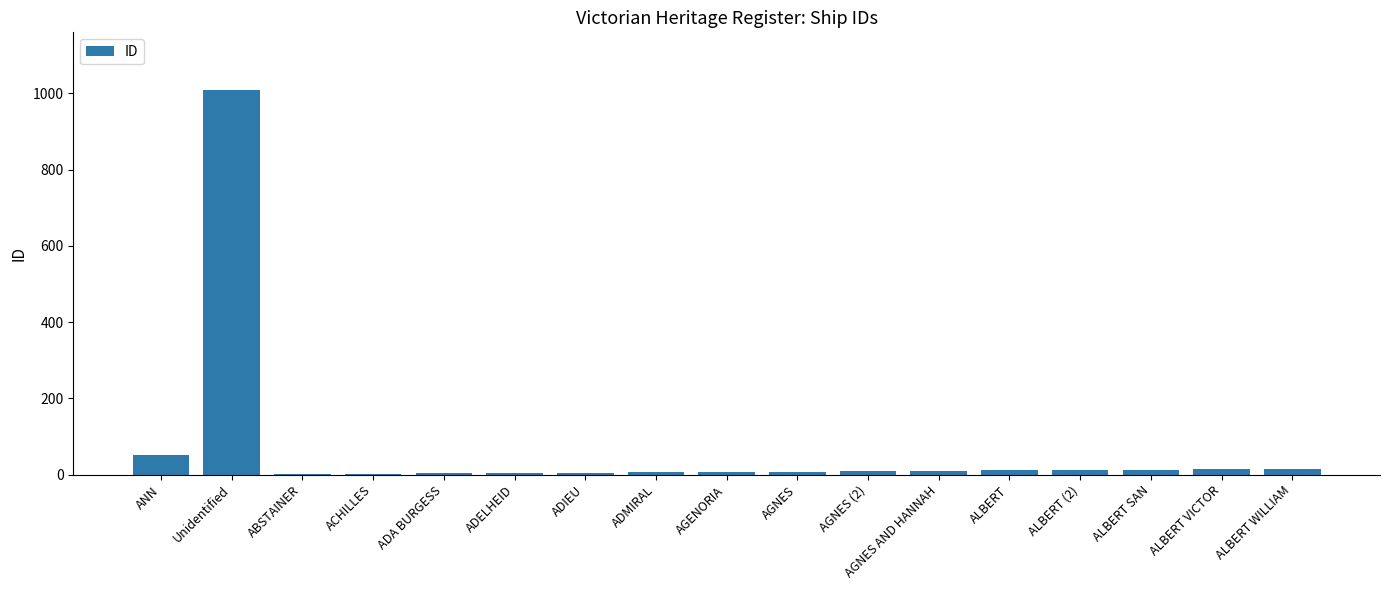

Where is the data nearest to the value 505?

ANN